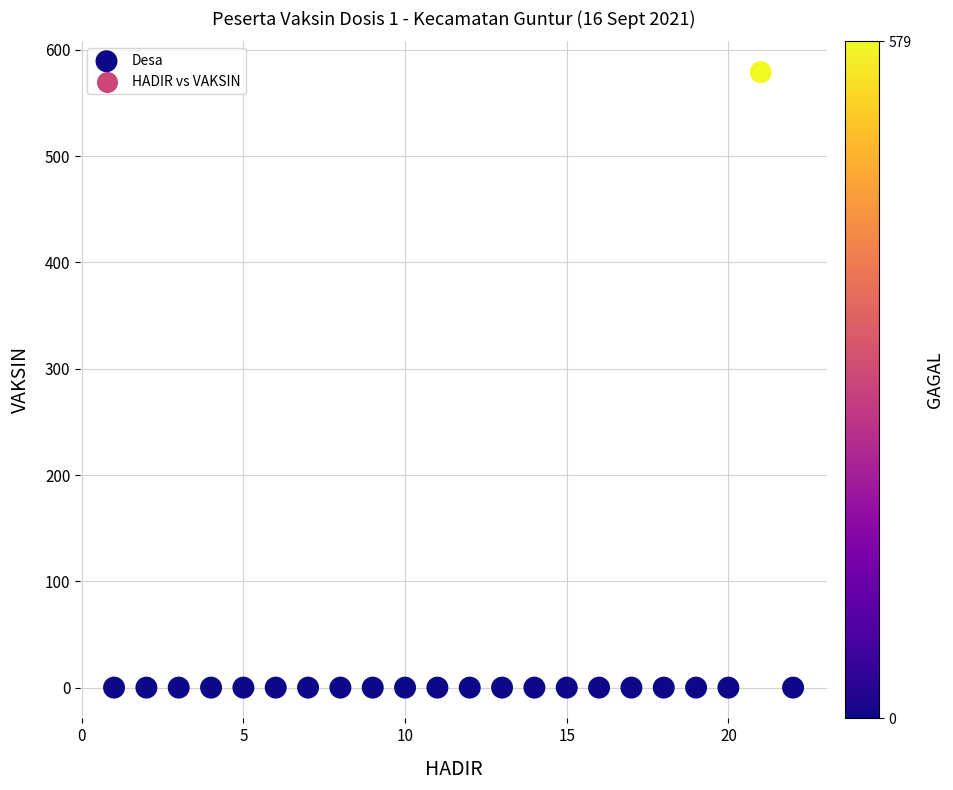

What is the range of Y values (max minus min)?

579